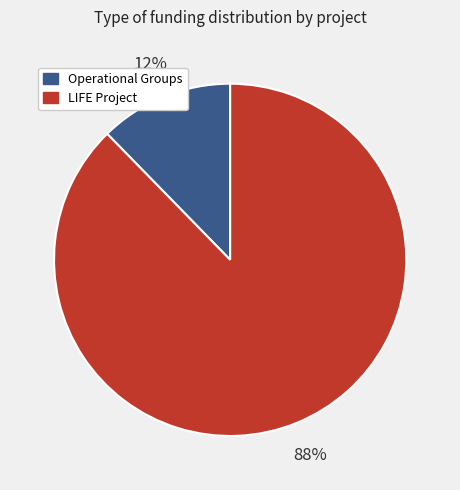

To the nearest percent, what is the average slice percentage?

50%